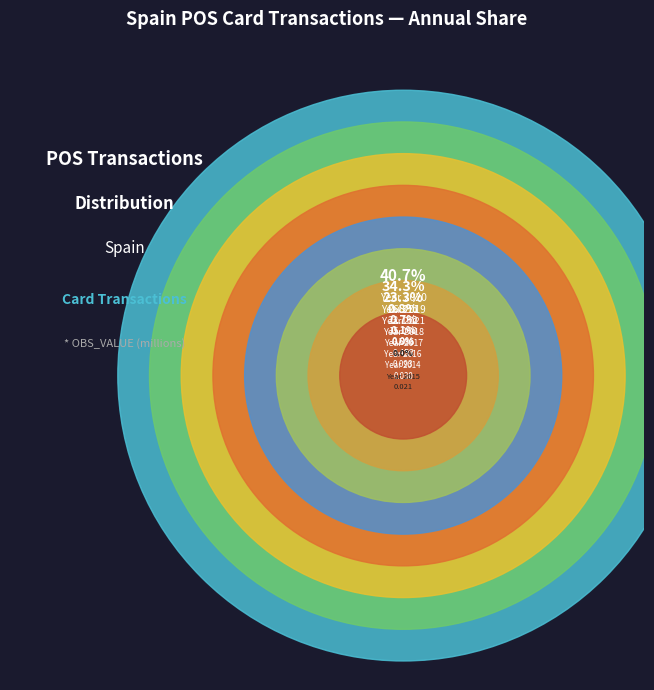

How many segments does this pie chart have?

8